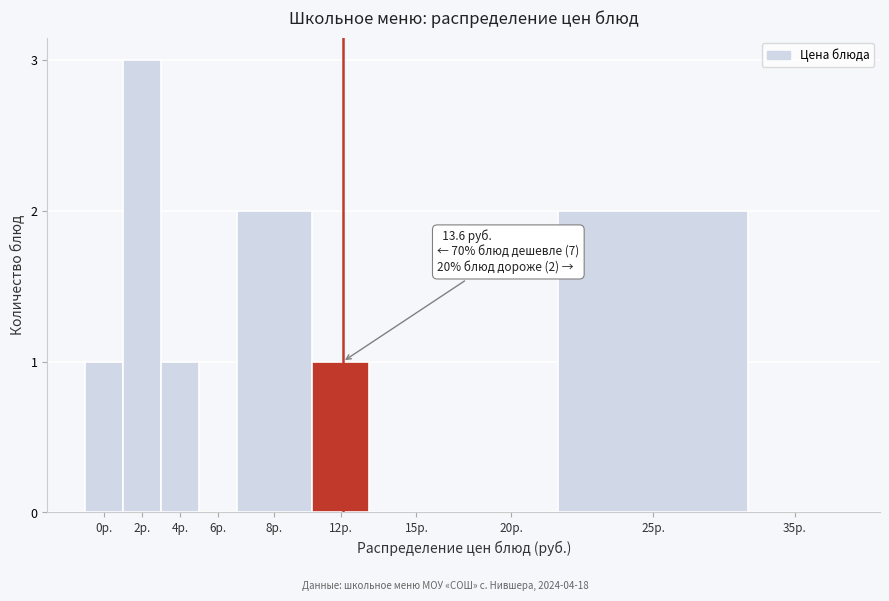

Reading left to right, transcribe all the data shown in this chart.

0р.=1	2р.=3	4р.=1	6р.=0	8р.=2	12р.=1	15р.=0	20р.=0	25р.=2	35р.=0